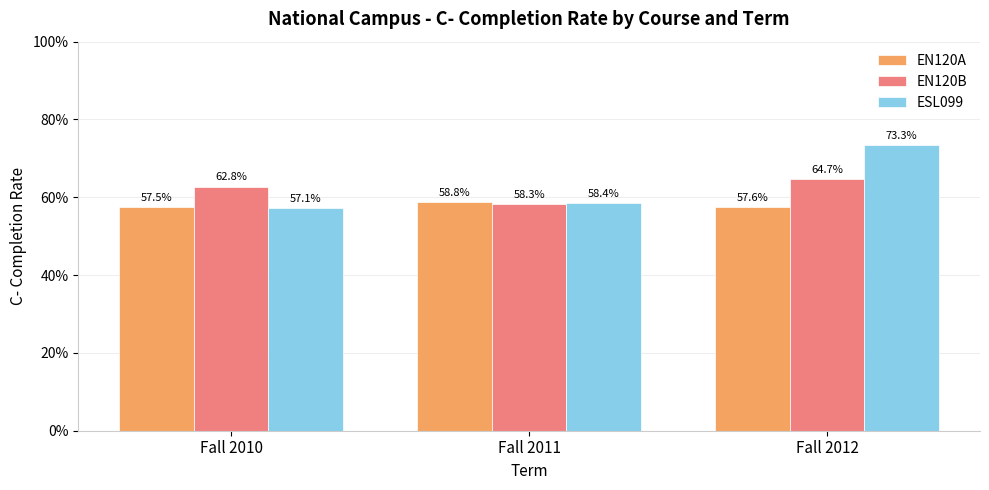

Between Fall 2010 and Fall 2012, which is larger?

Fall 2012